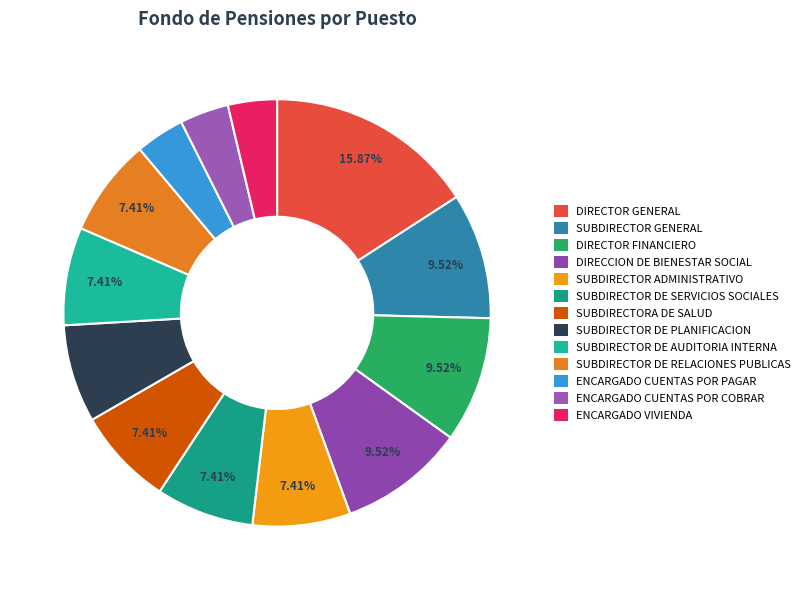

What is the largest slice in the pie chart?

DIRECTOR GENERAL